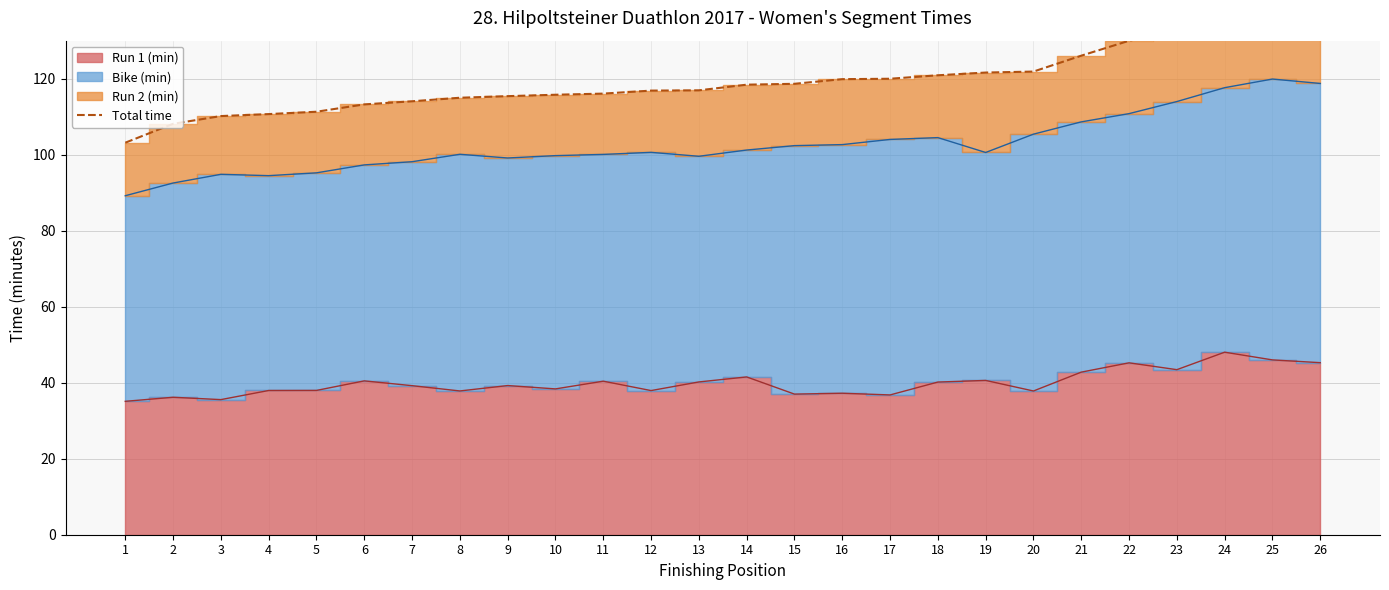

What is the ratio of the value at 14 to the value at 22?

0.9